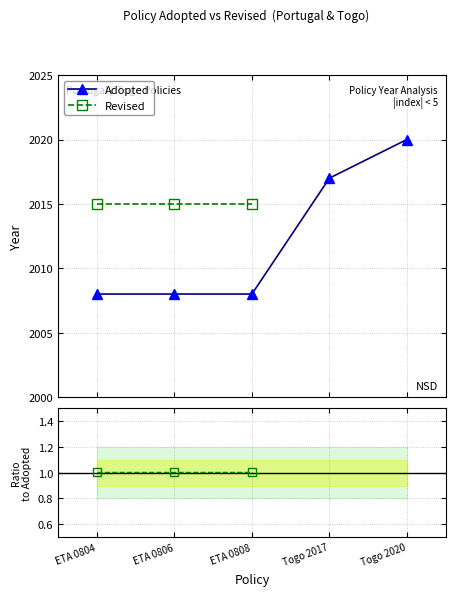

What is the maximum value shown in the chart?

2020.0